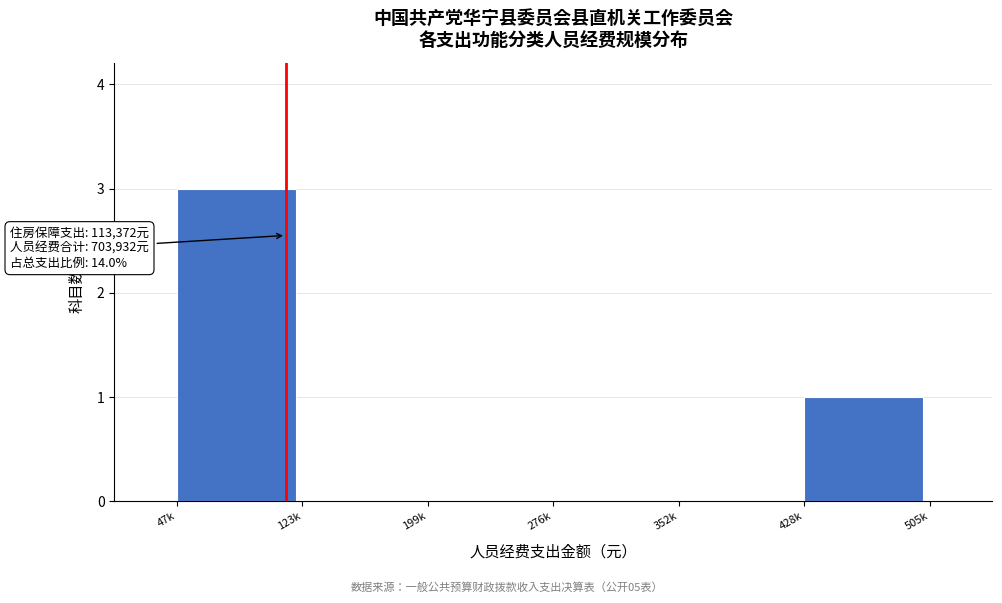

Reading right to left, transcribe all the data shown in this chart.

428k=1	352k=0	276k=0	199k=0	123k=0	47k=3